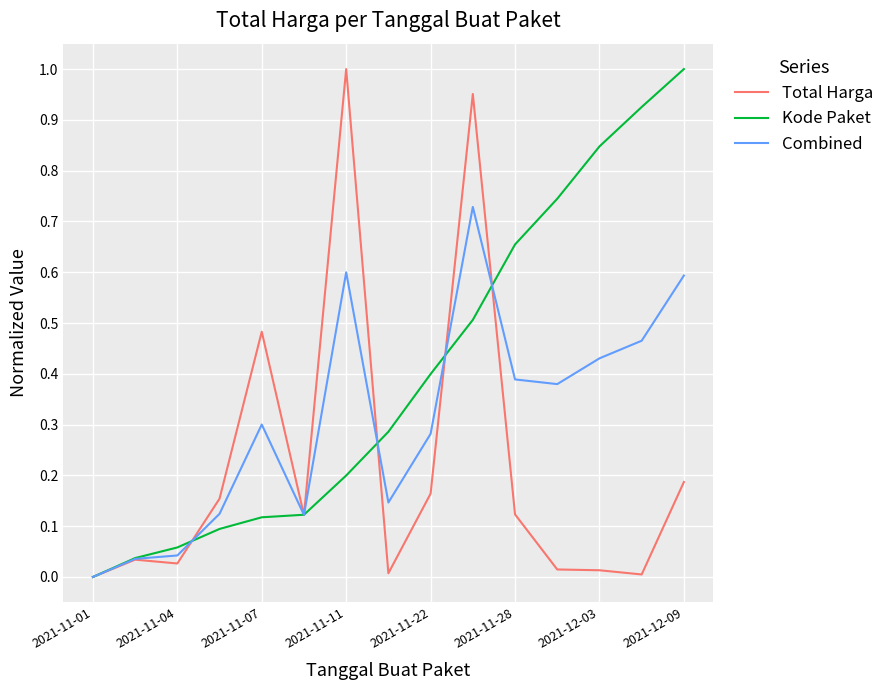

List the series in order of their overall mean, lowest first.

Total Harga, Combined, Kode Paket